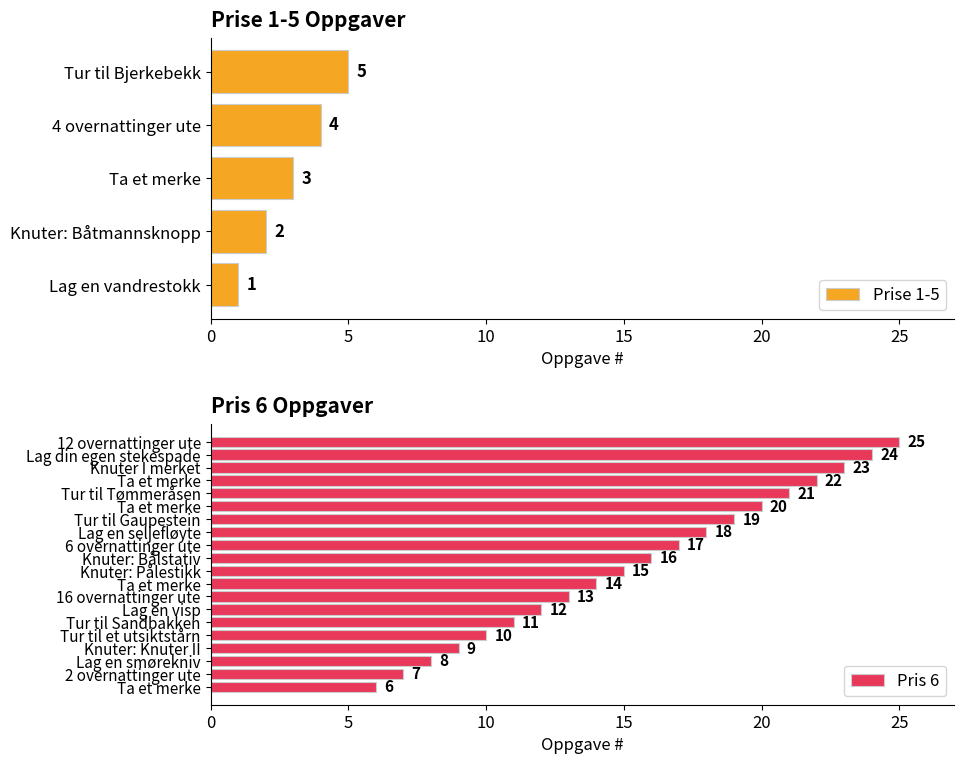

Is it true that the value at Lag en smørekniv is 11?

False